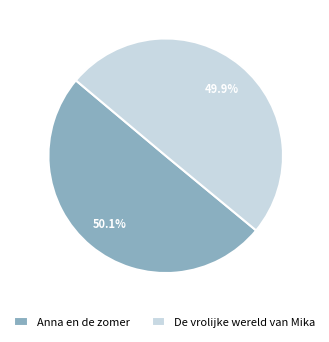

What percentage is the De vrolijke wereld van Mika slice, to the nearest percent?

50%